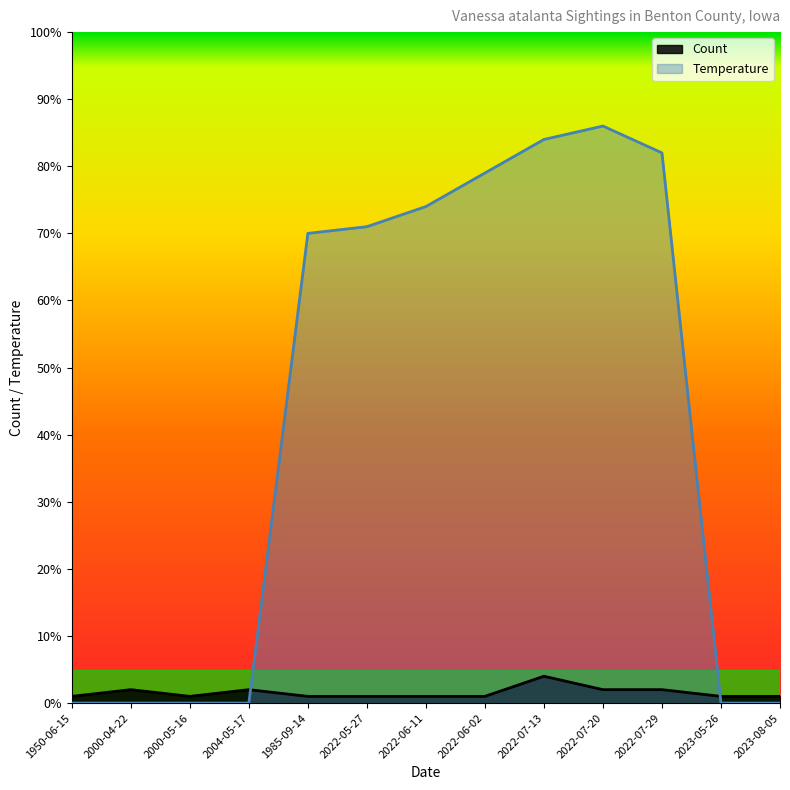

Is it true that Temperature equals 0 at 2004-05-17?

True